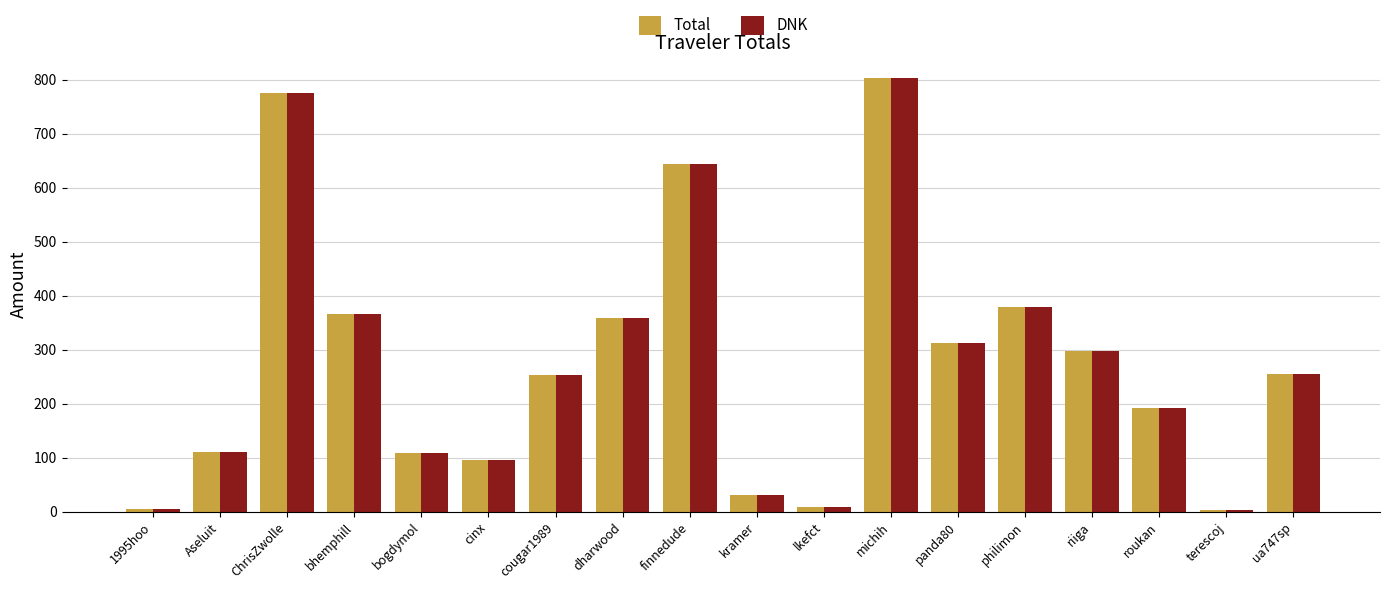

What is the difference between the maximum and minimum values in the Total series?

798.3